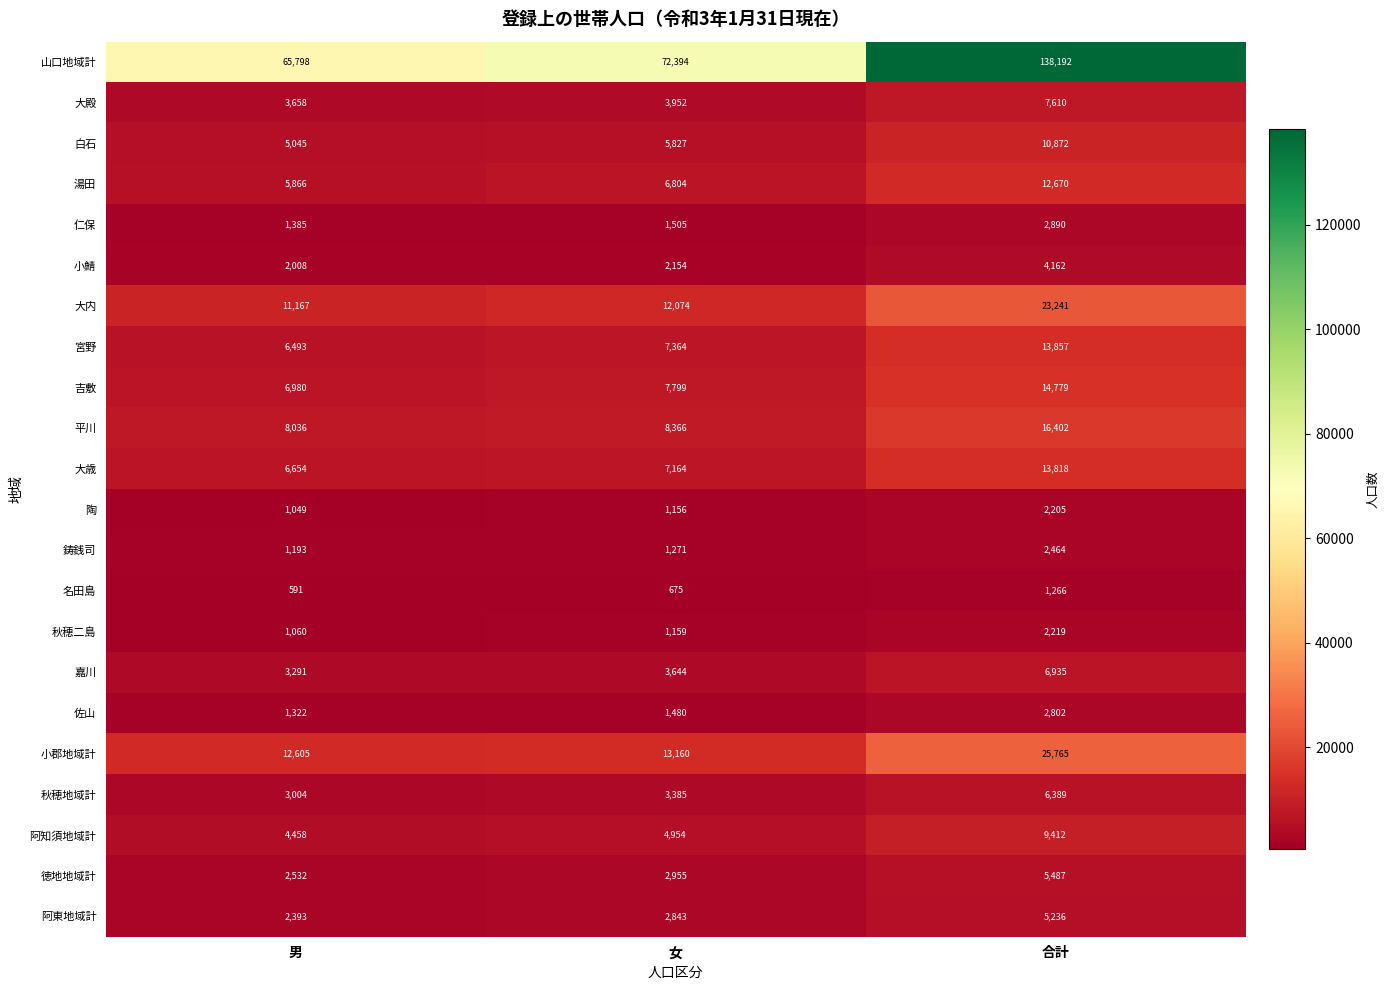

The value of 大内 at 男 is 11167. True or false?

True